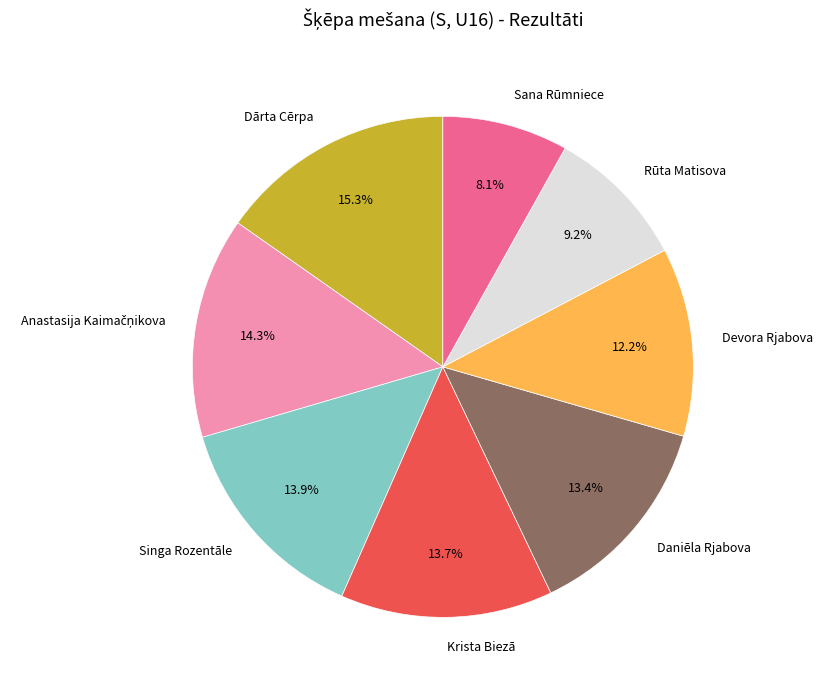

Which category has the smallest portion of the pie?

Sana Rūmniece